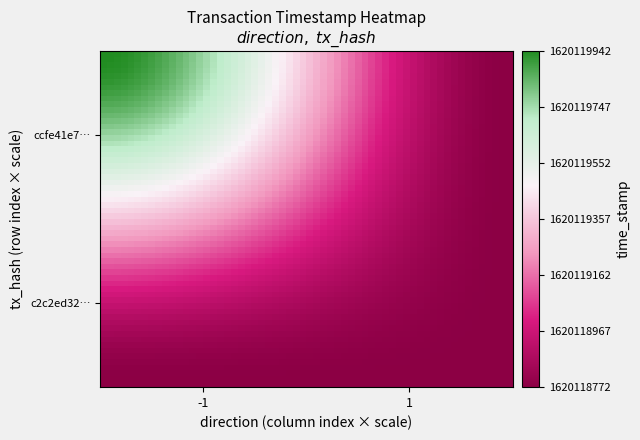

How many values in the c2c2ed32911c972e3aa536e0b853ba74aa6271f series are below 1620118772?

1